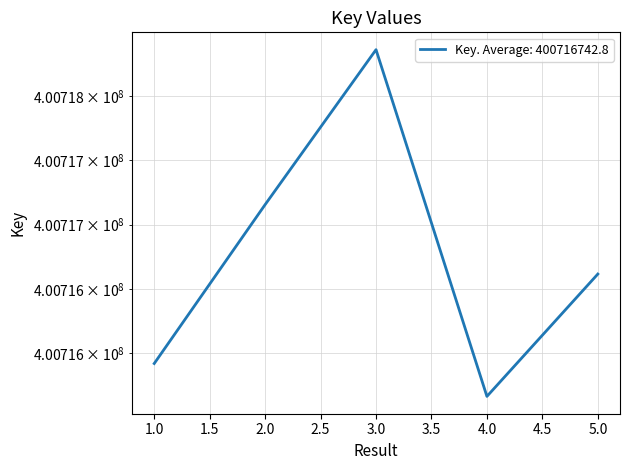

What value does the data have at 5, to the nearest 100?

400716600